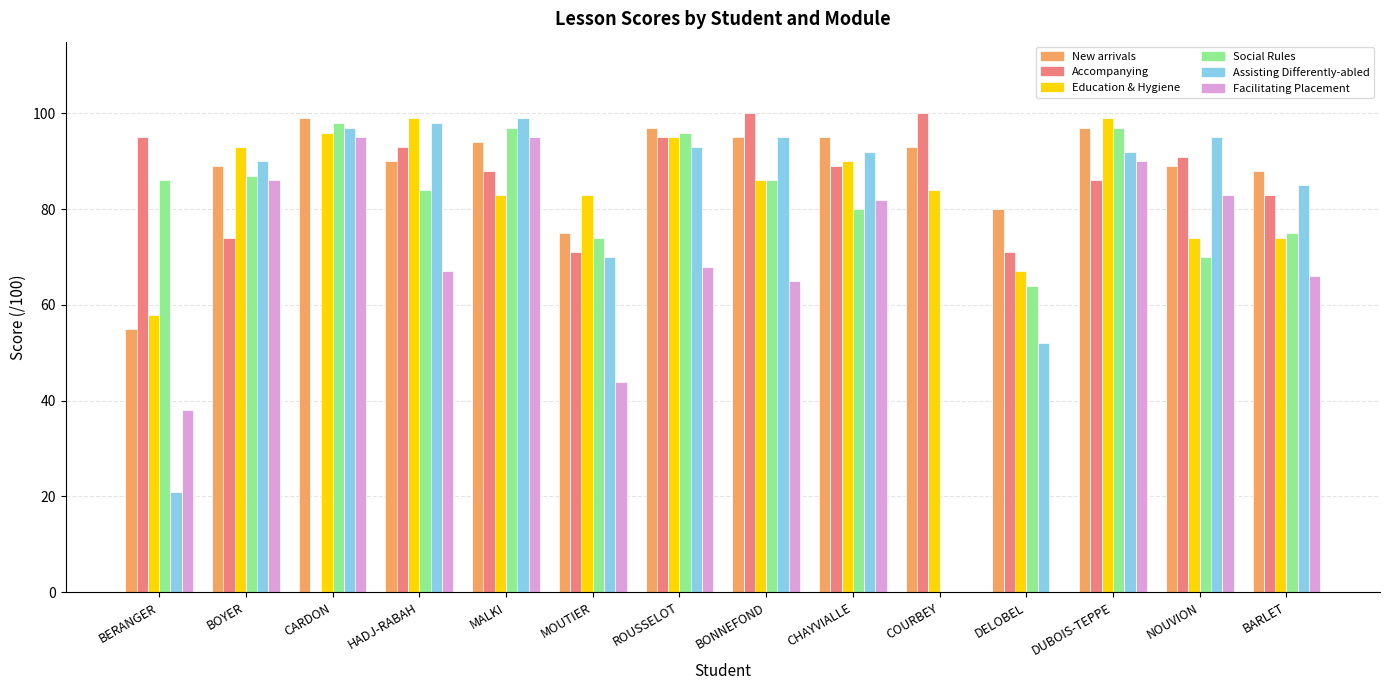

What is the greatest value displayed?

100